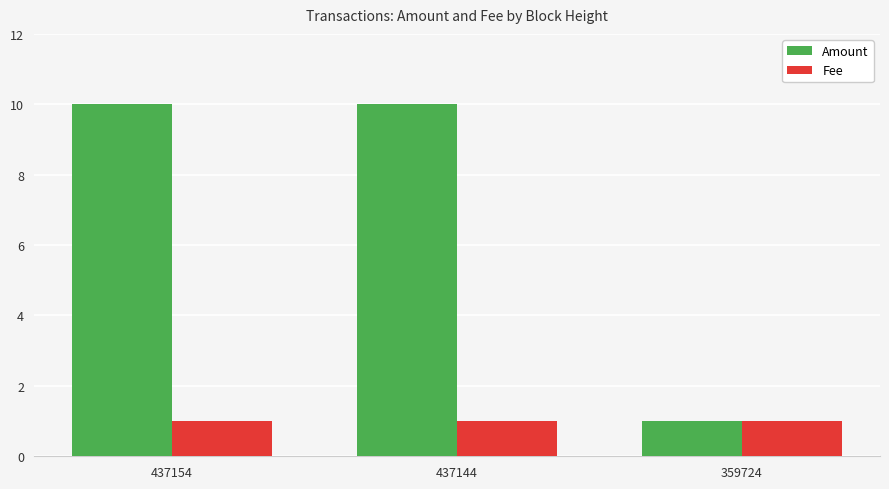

What is the sum of the Fee values at 437144 and 359724?

2